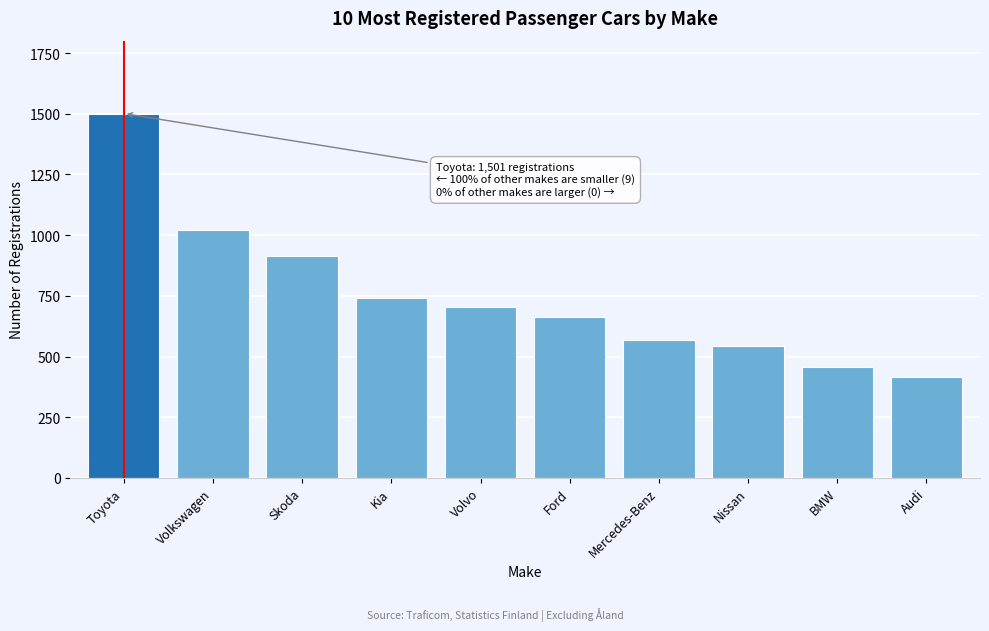

Reading left to right, list all the values displayed in this chart.

1501	1020	913	739	702	662	568	545	457	414